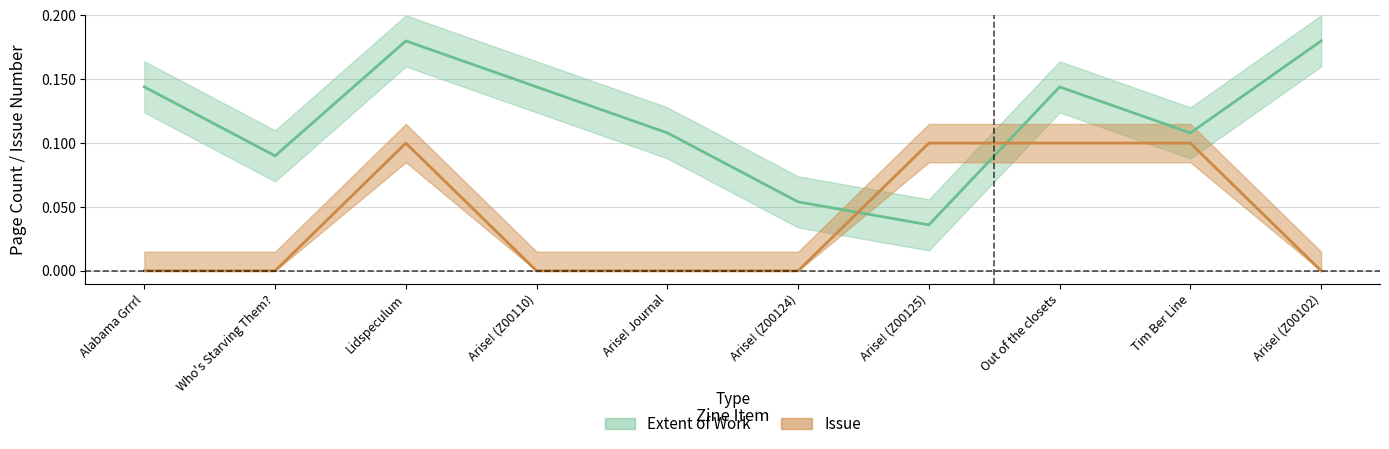

Is the value of Issue at Arise! Journal greater than the value of Extent of Work at Tim Ber Line?

No